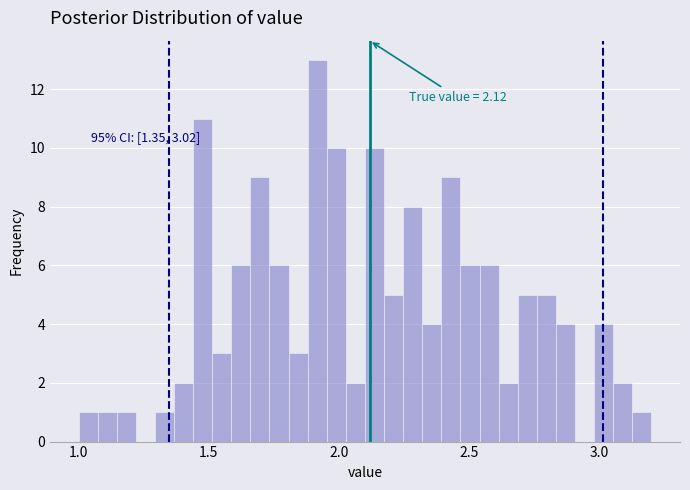

Around what value on the x-axis is the tallest bar? Give the approximate position of its centre, as read against the axis.

1.90